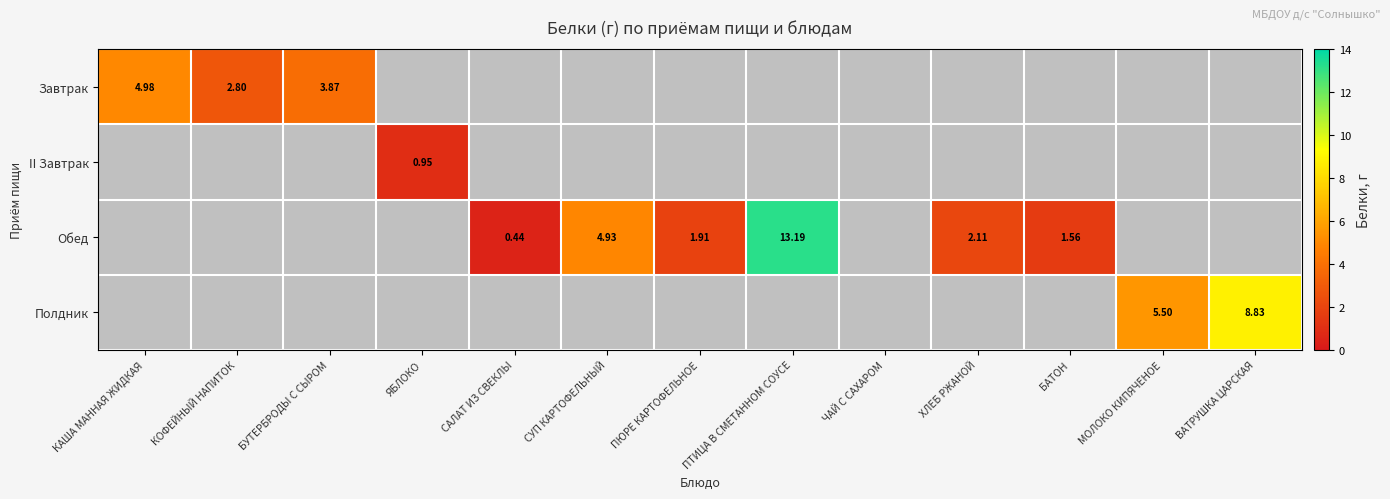

At which label is Завтрак closest to 3?

КОФЕЙНЫЙ НАПИТОК